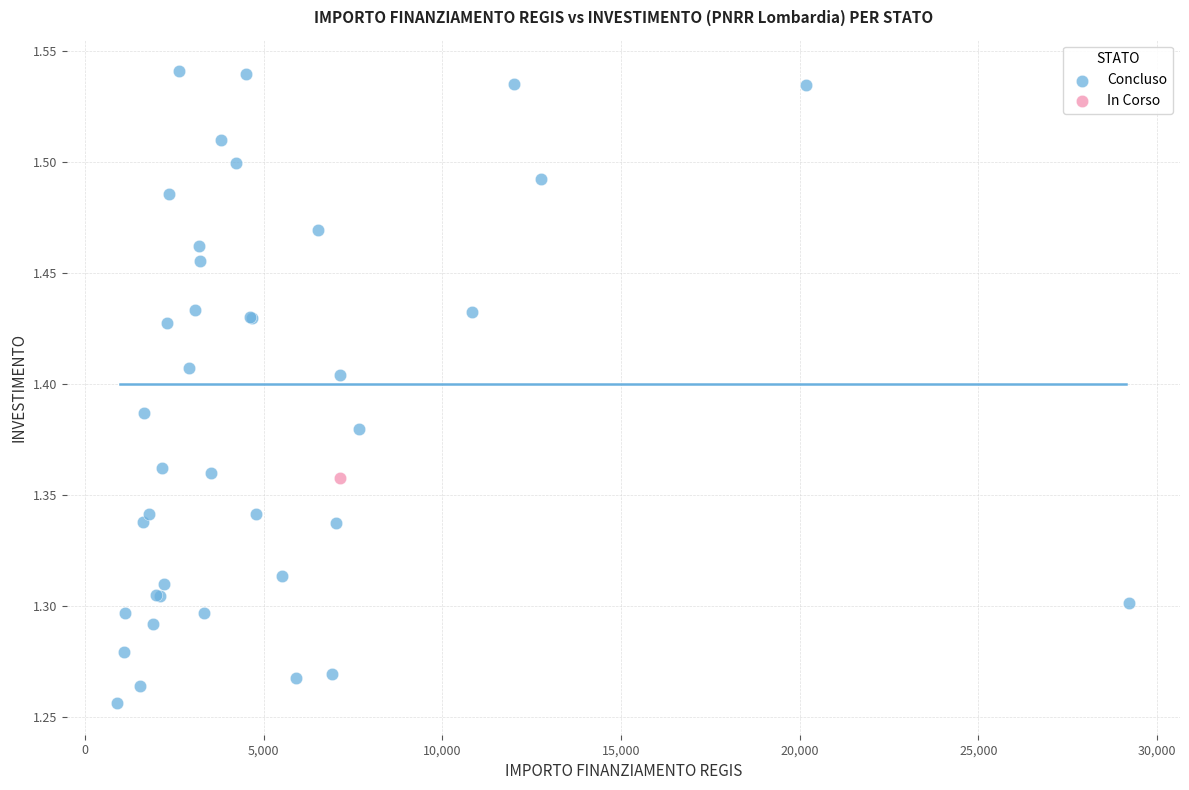

What are all the series names shown in the legend?

Concluso, In Corso